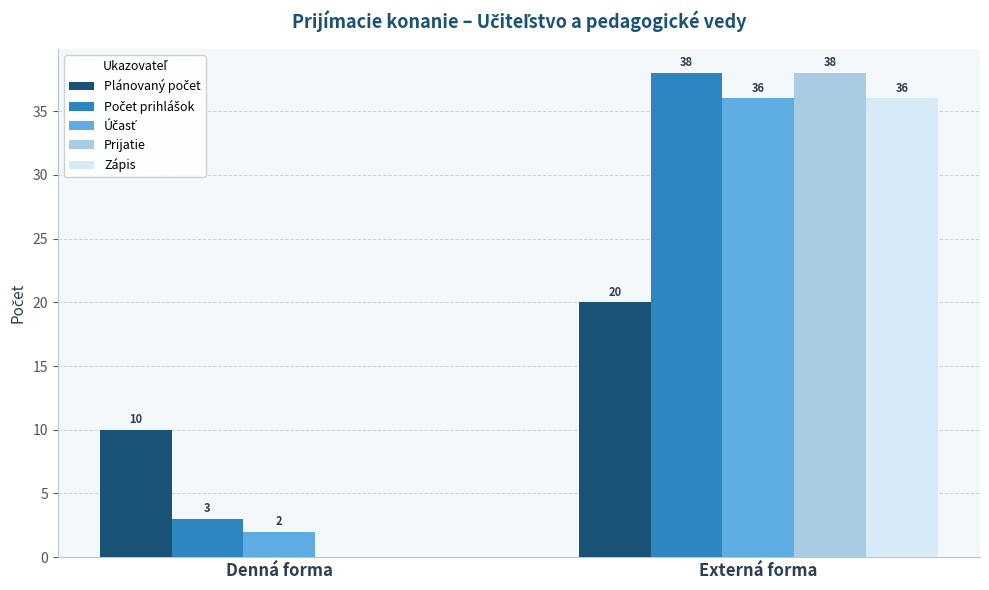

What is the sum of the Prijatie values at Externá forma and Denná forma?

38